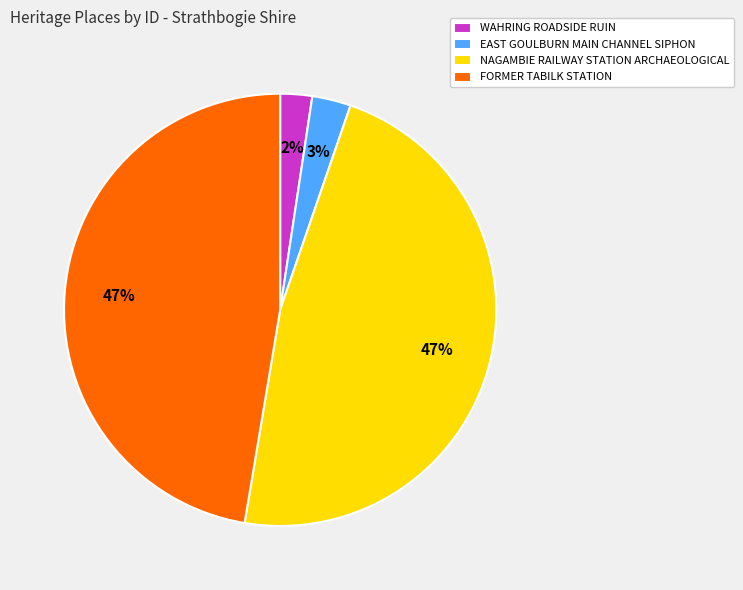

What is the smallest slice in the pie chart?

WAHRING ROADSIDE RUIN